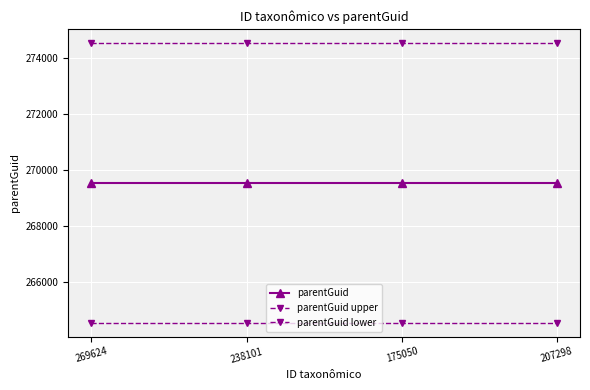

Rank the series by their maximum value, from lowest to highest.

parentGuid lower, parentGuid, parentGuid upper